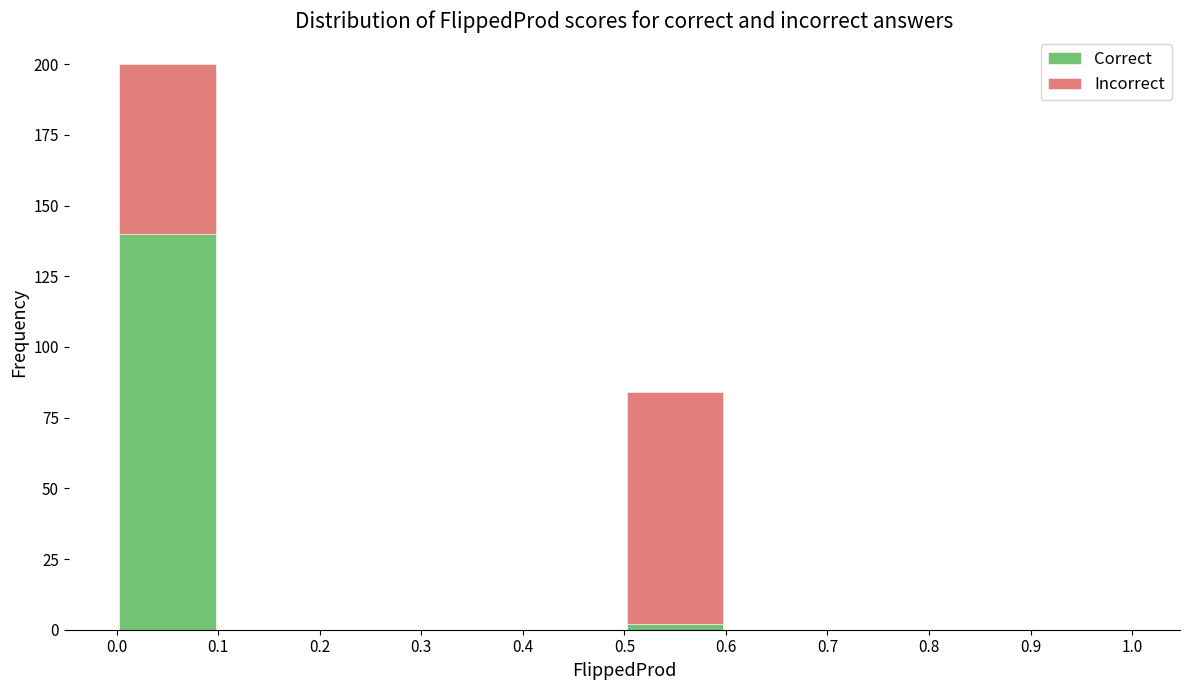

Reading left to right, transcribe this chart: for each stacked bar, give the range it covers on the x-axis and its total height. The values are not printed on the chart, so give them approximately, as read against the axis.

0.0 to 0.1: 200
0.1 to 0.2: 0
0.2 to 0.3: 0
0.3 to 0.4: 0
0.4 to 0.5: 0
0.5 to 0.6: 85
0.6 to 0.7: 0
0.7 to 0.8: 0
0.8 to 0.9: 0
0.9 to 1.0: 0